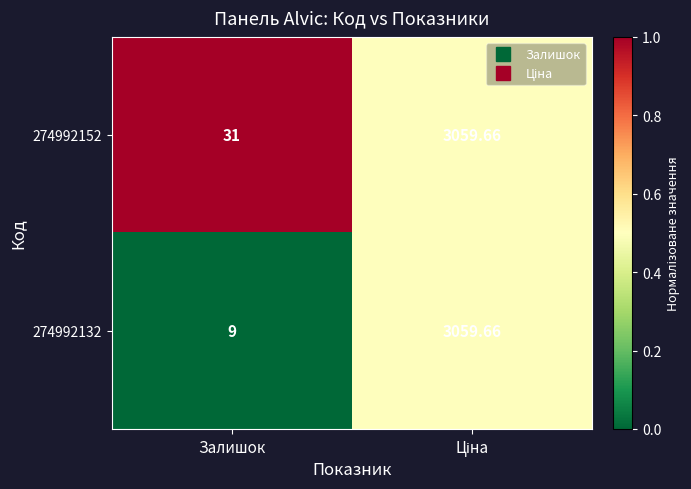

Rank the series by their average value, from highest to lowest.

274992152, 274992132